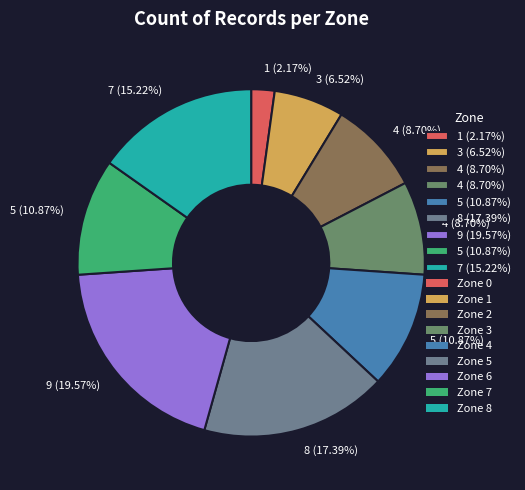

Rank the categories by value from highest to lowest.

Zone 6, Zone 5, Zone 8, Zone 4, Zone 7, Zone 2, Zone 3, Zone 1, Zone 0